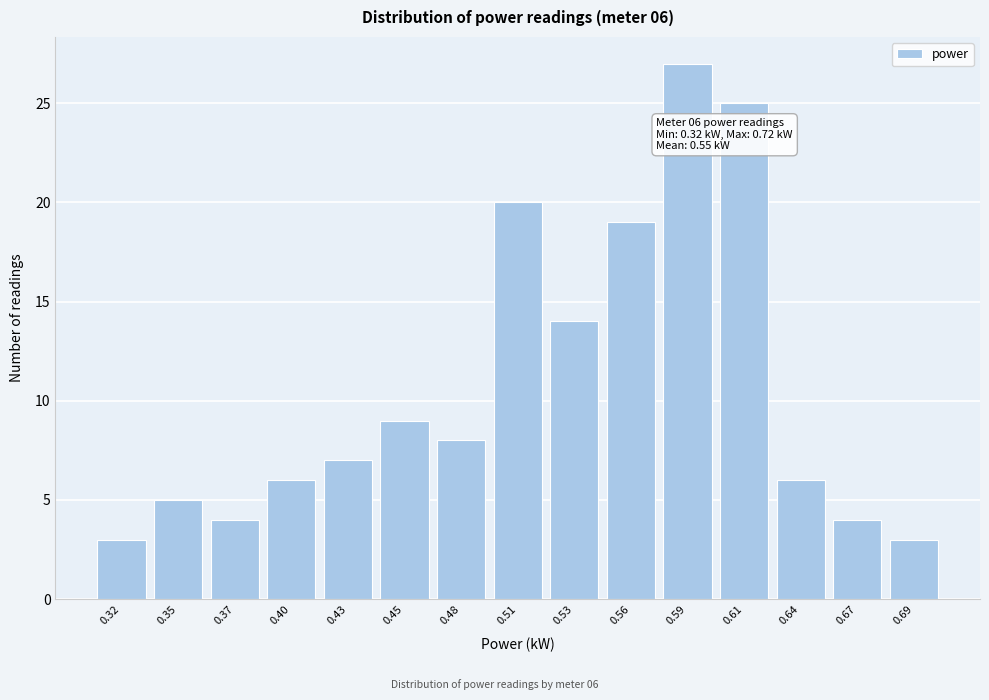

Reading left to right, extract all data points from this chart.

3	5	4	6	7	9	8	20	14	19	27	25	6	4	3